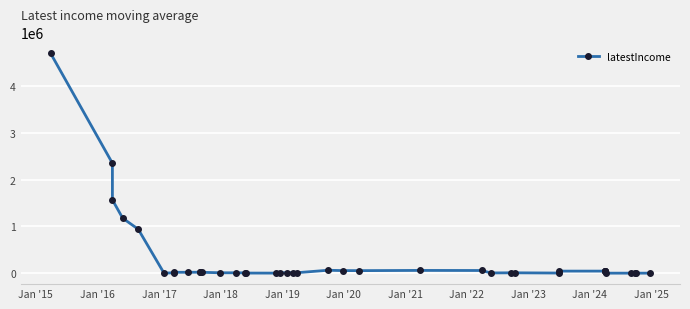

How many interior local valleys (lower than both neighbors) does the data have?

5